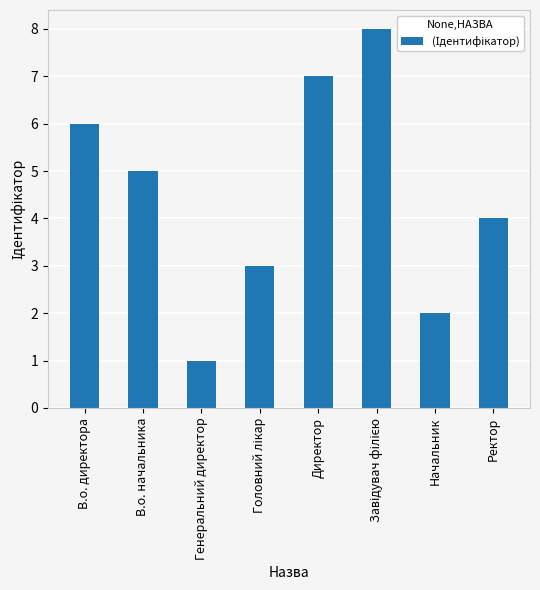

What is the sum of the values at В.о. директора and Начальник?

8